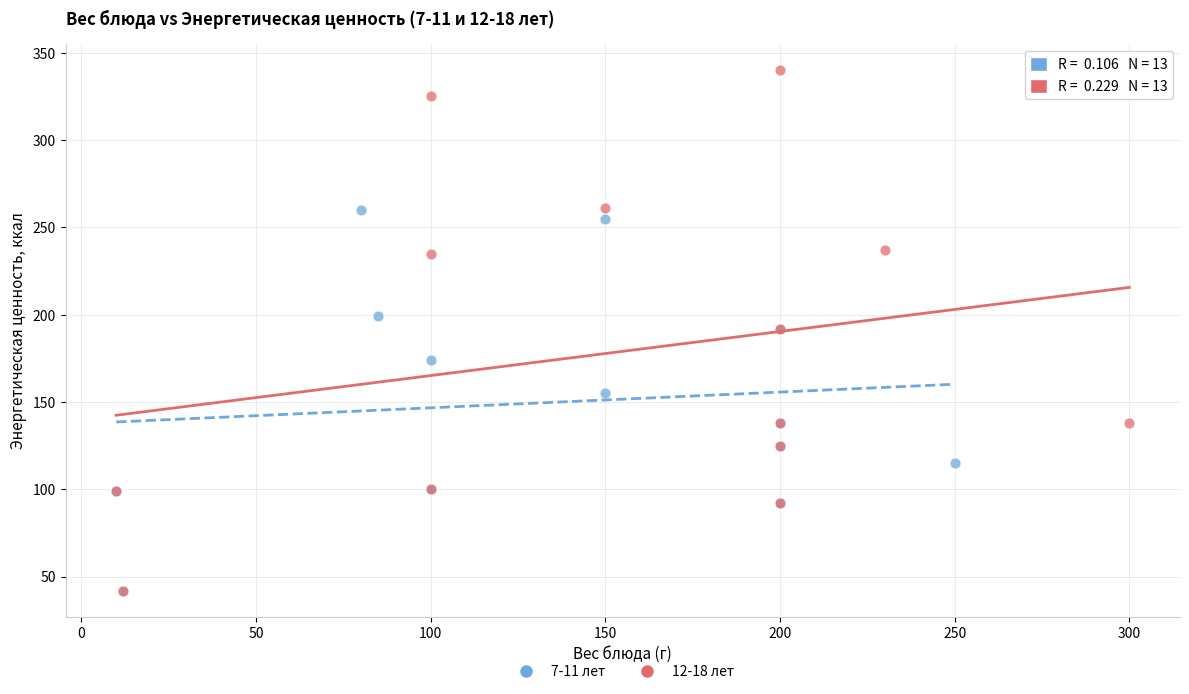

Which series has the largest Y range (max minus min)?

12-18 лет